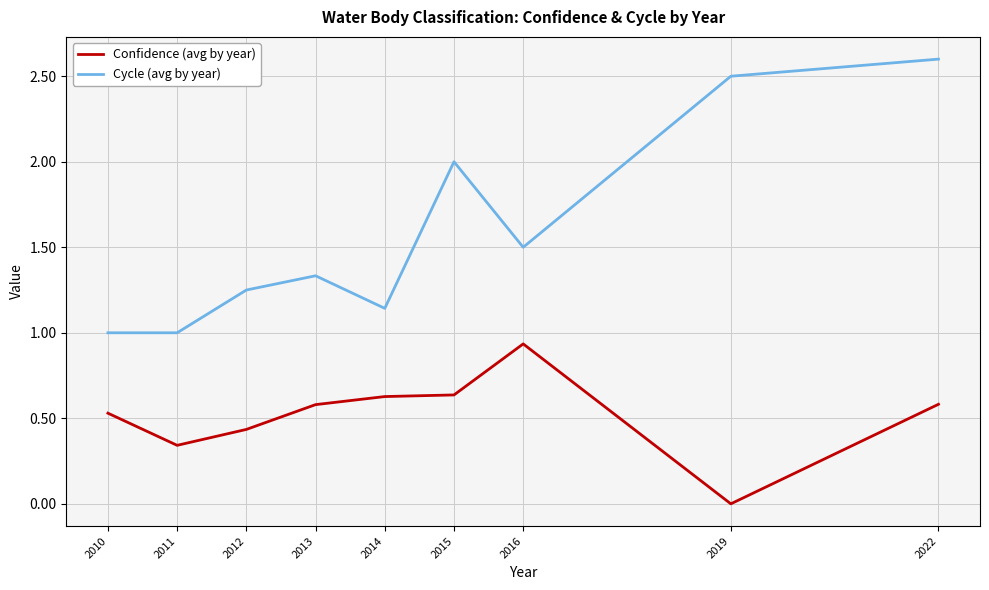

True or false: Cycle (avg by year) has more than 1 points higher than both neighbors.

True